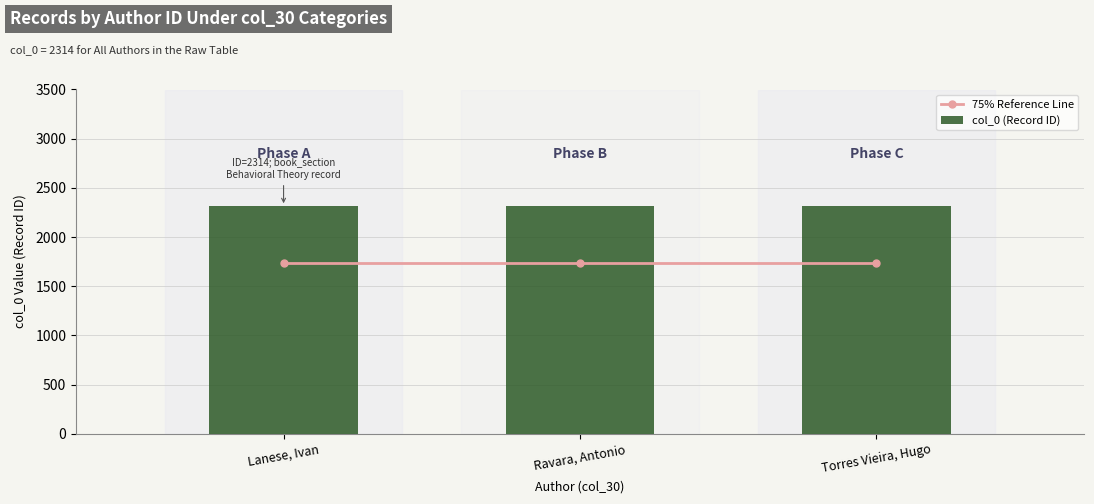

At Lanese, Ivan, list the series in order from smallest to largest.

75% Reference Line, col_0 (Record ID)